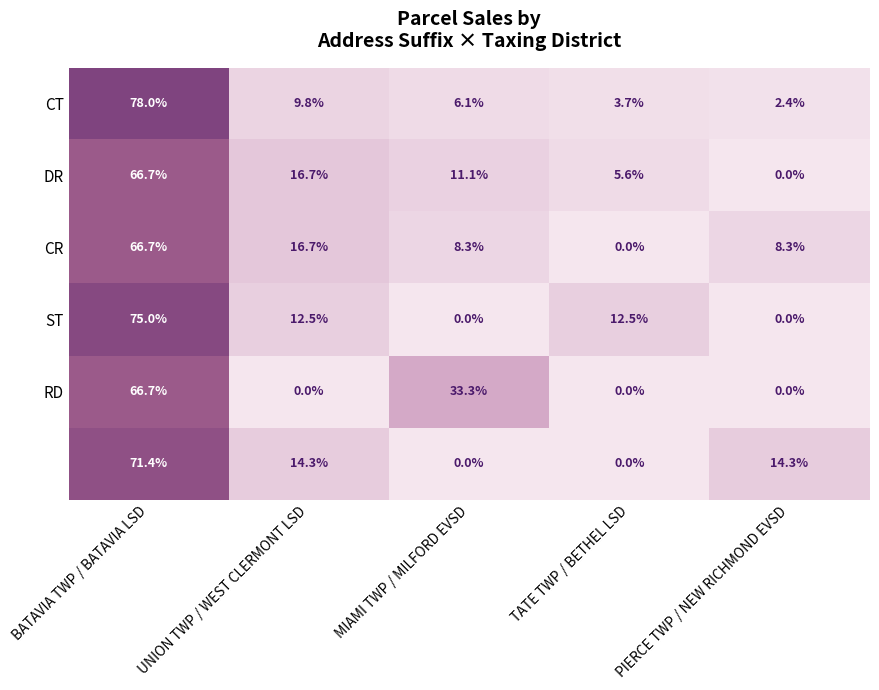

At which category is the sum across all series the highest?

BATAVIA TWP / BATAVIA LSD